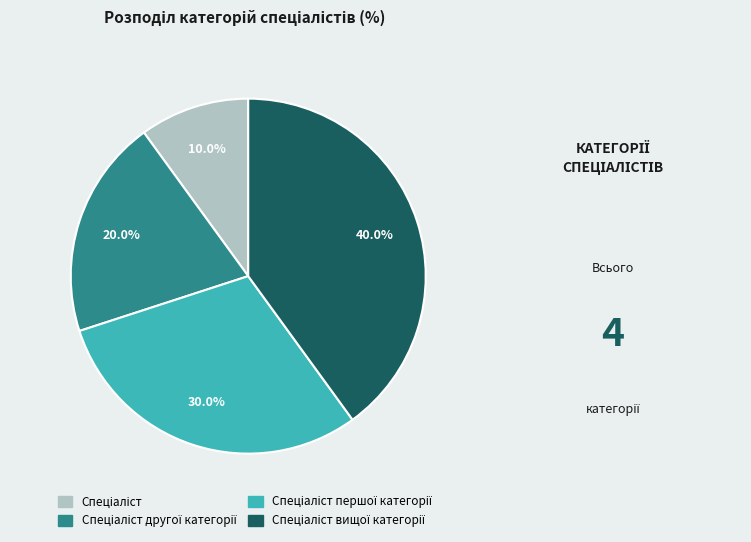

Is there a majority slice in this chart?

No